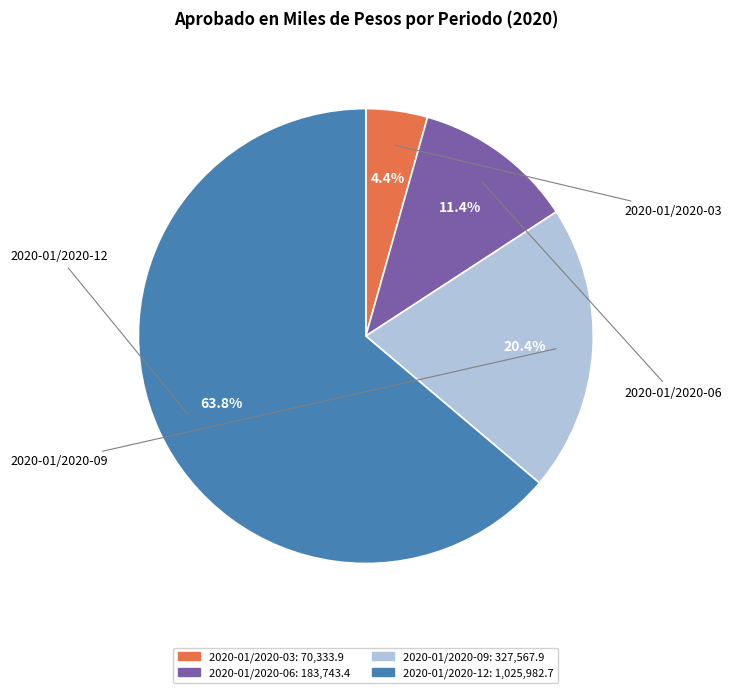

Is it true that 2020-01/2020-06 is 3% of the pie?

False